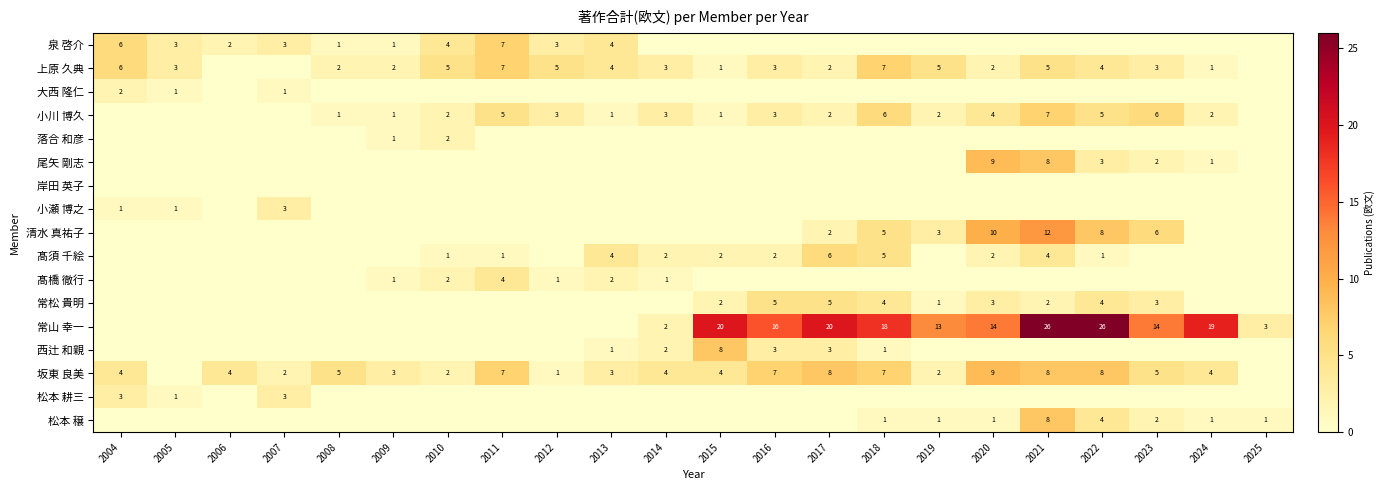

Is it true that 髙須 千絵 equals 5 at 2018?

True